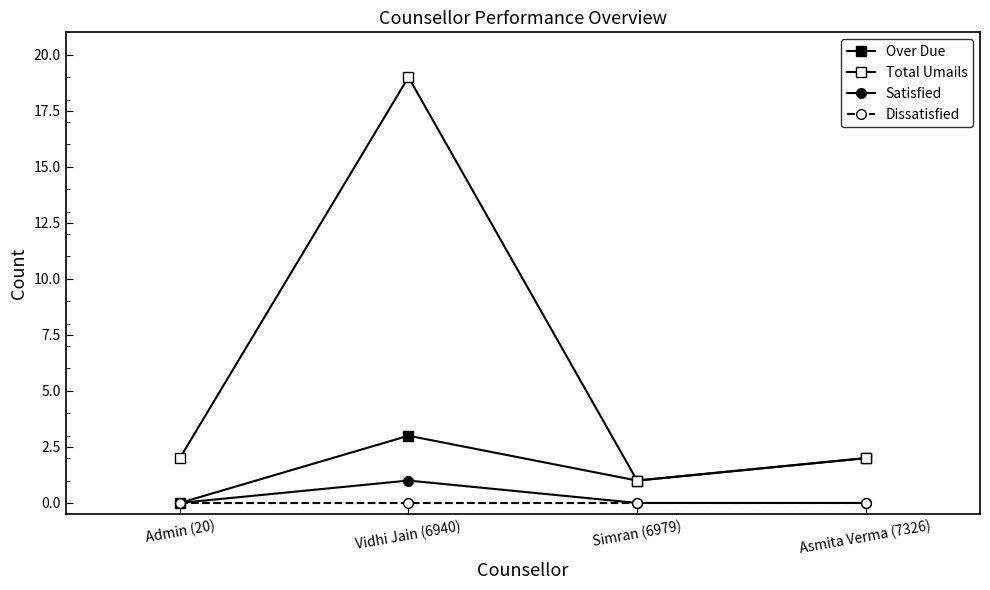

How many categories are shown in the chart?

4